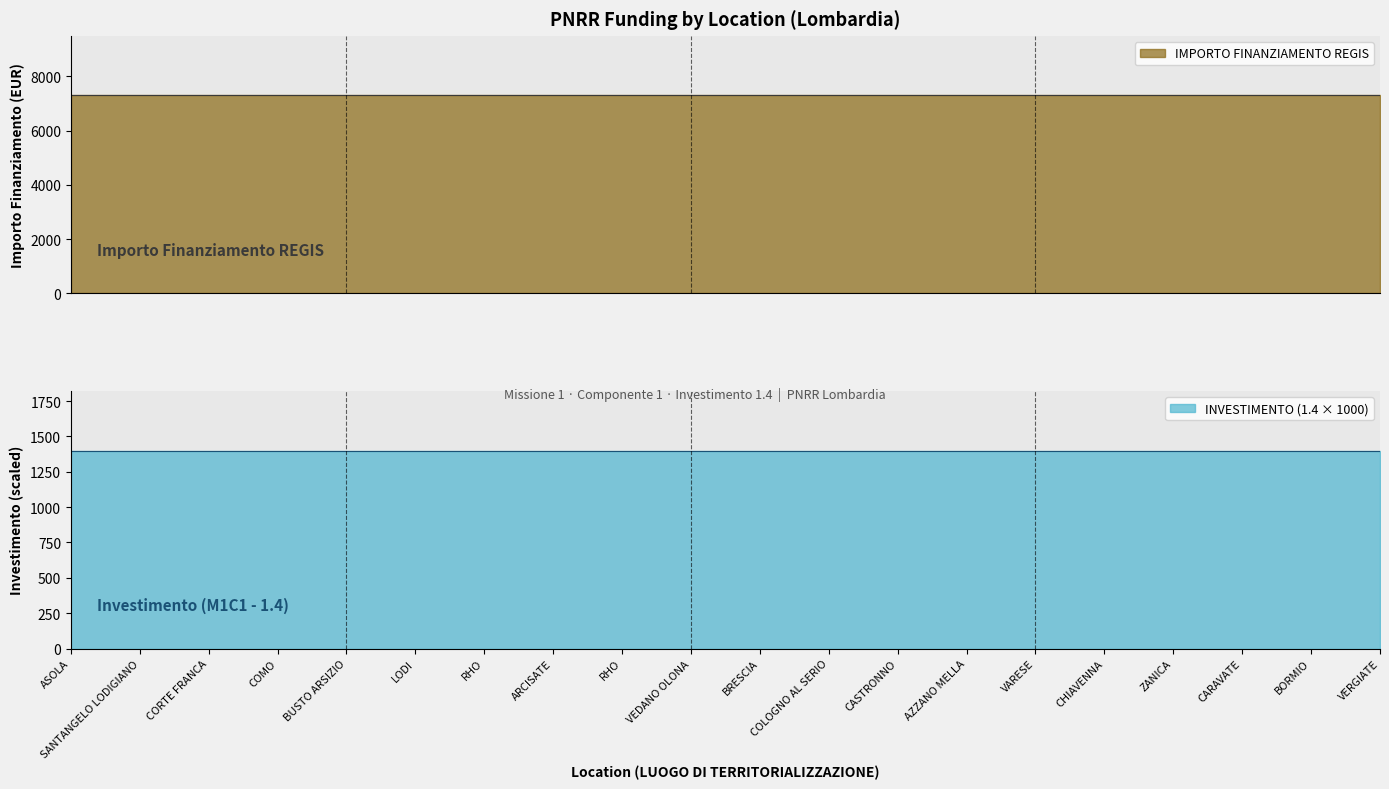

Rank the categories by INVESTIMENTO (index) value from highest to lowest.

ASOLA, SANTANGELO LODIGIANO, CORTE FRANCA, COMO, BUSTO ARSIZIO, LODI, RHO, ARCISATE, RHO, VEDANO OLONA, BRESCIA, COLOGNO AL SERIO, CASTRONNO, AZZANO MELLA, VARESE, CHIAVENNA, ZANICA, CARAVATE, BORMIO, VERGIATE